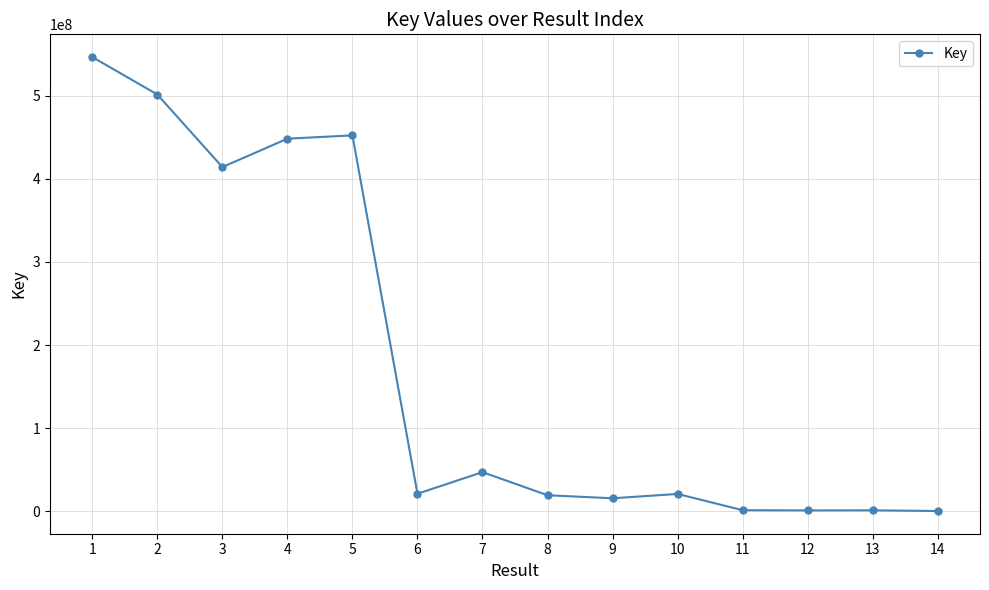

Approximately how many times larger is the value at 5 compared to 7?

9.6